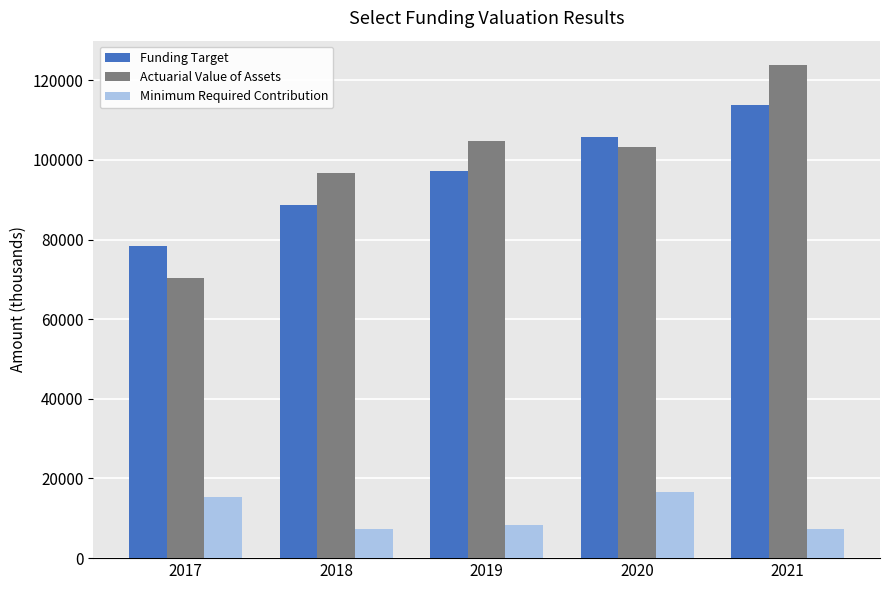

Rank the series by their maximum value, from highest to lowest.

Actuarial Value of Assets, Funding Target, Minimum Required Contribution